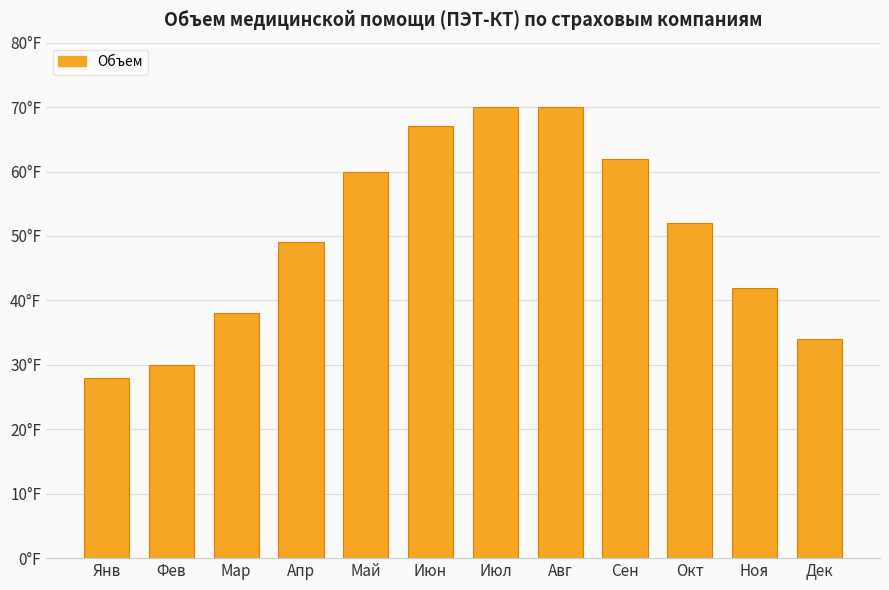

At which category does the chart reach its peak across all series?

Июл